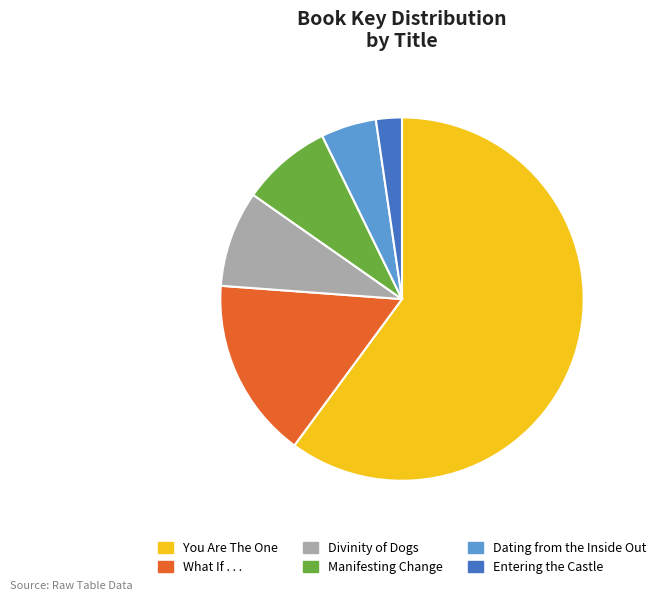

Rank the categories by value from highest to lowest.

You Are The One, What If . . ., Divinity of Dogs, Manifesting Change, Dating from the Inside Out, Entering the Castle